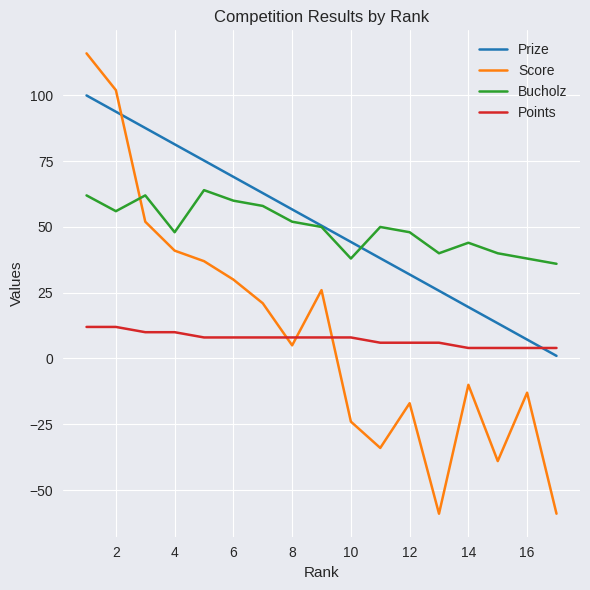

Does the chart have visible grid lines?

Yes